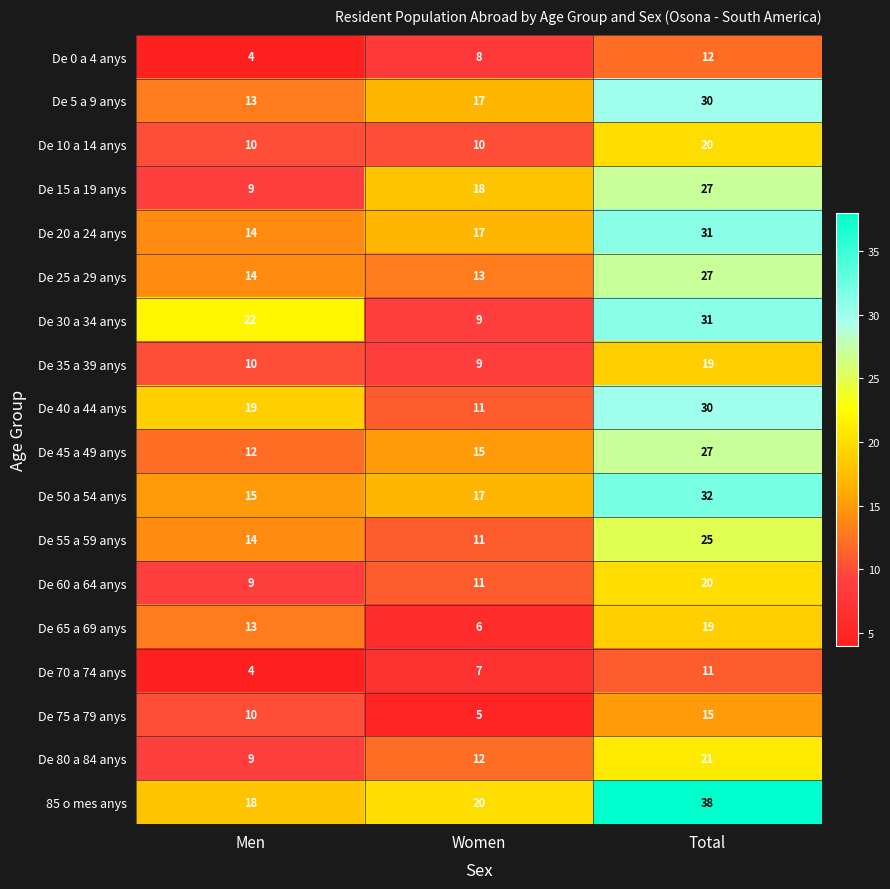

At which label is De 5 a 9 anys closest to 21?

Women